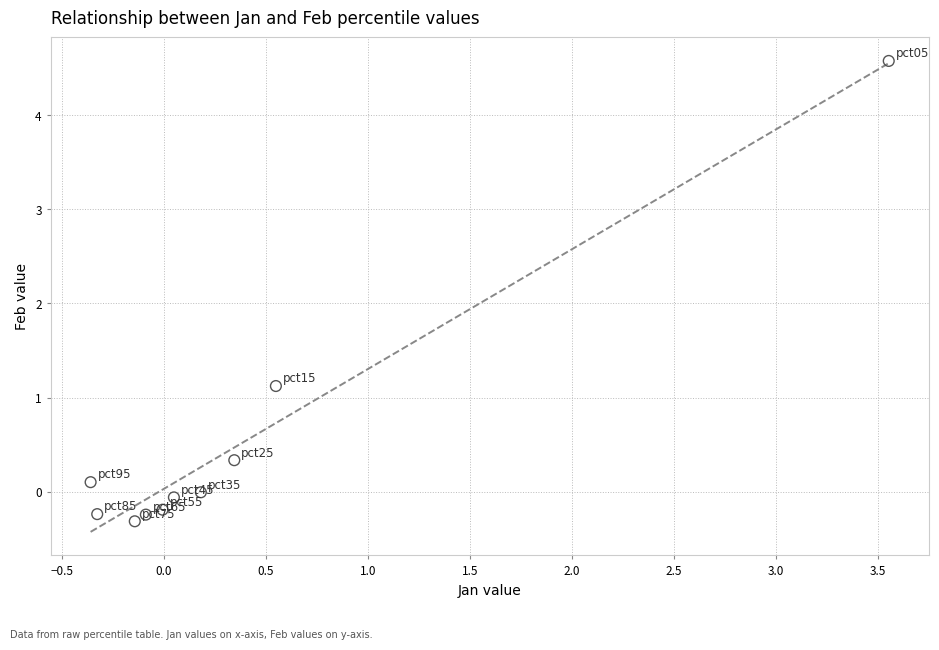

What Y value in the scatter plot is closest to 2?

1.1